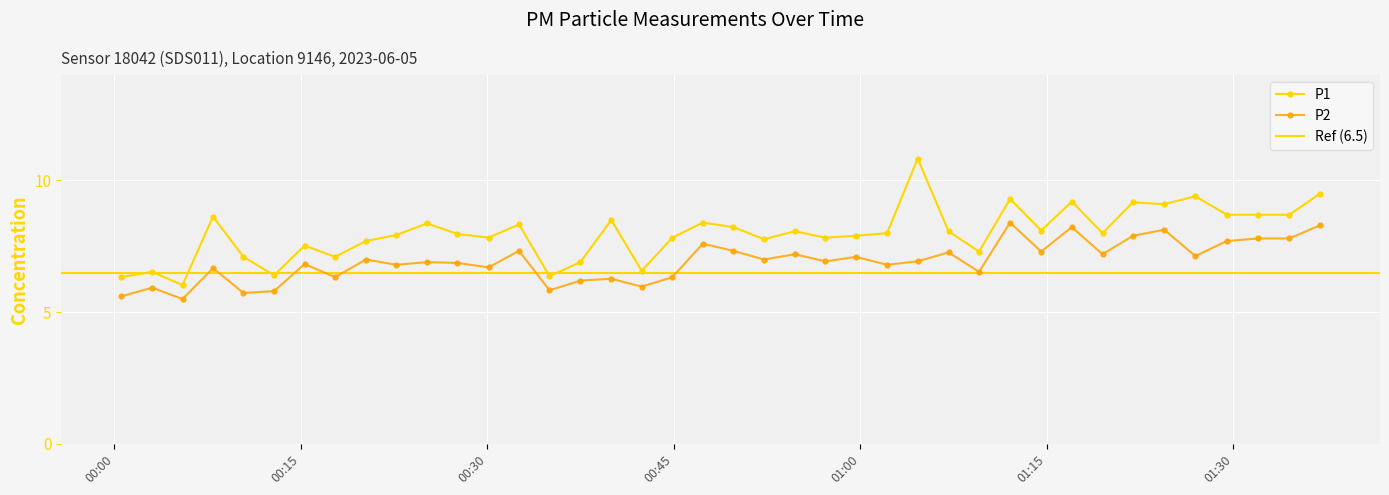

True or false: P1 and P2 intersect in this chart.

False